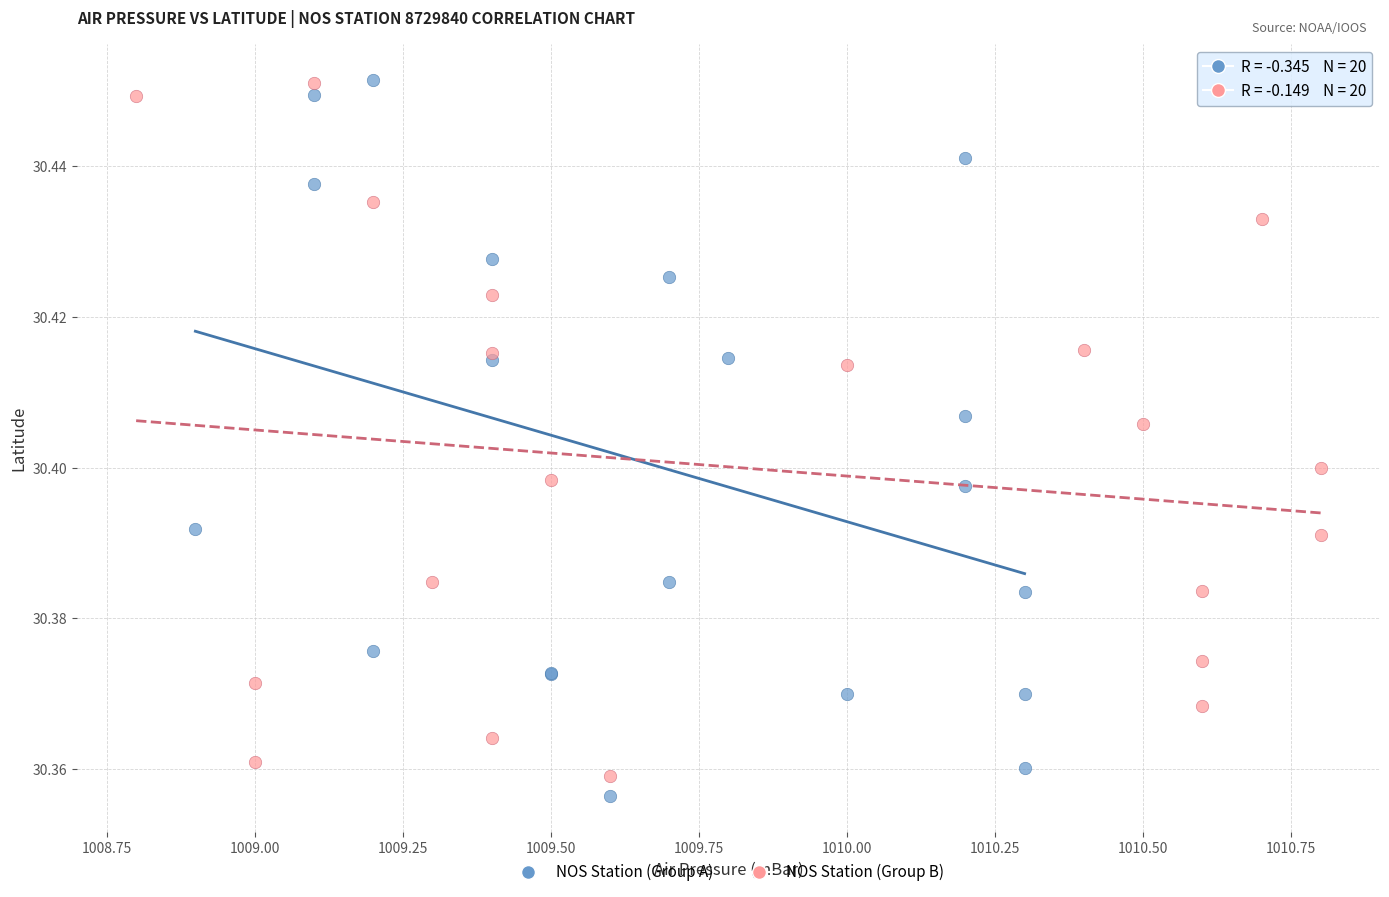

Which series reaches the minimum Y coordinate?

NOS Station (Group A)